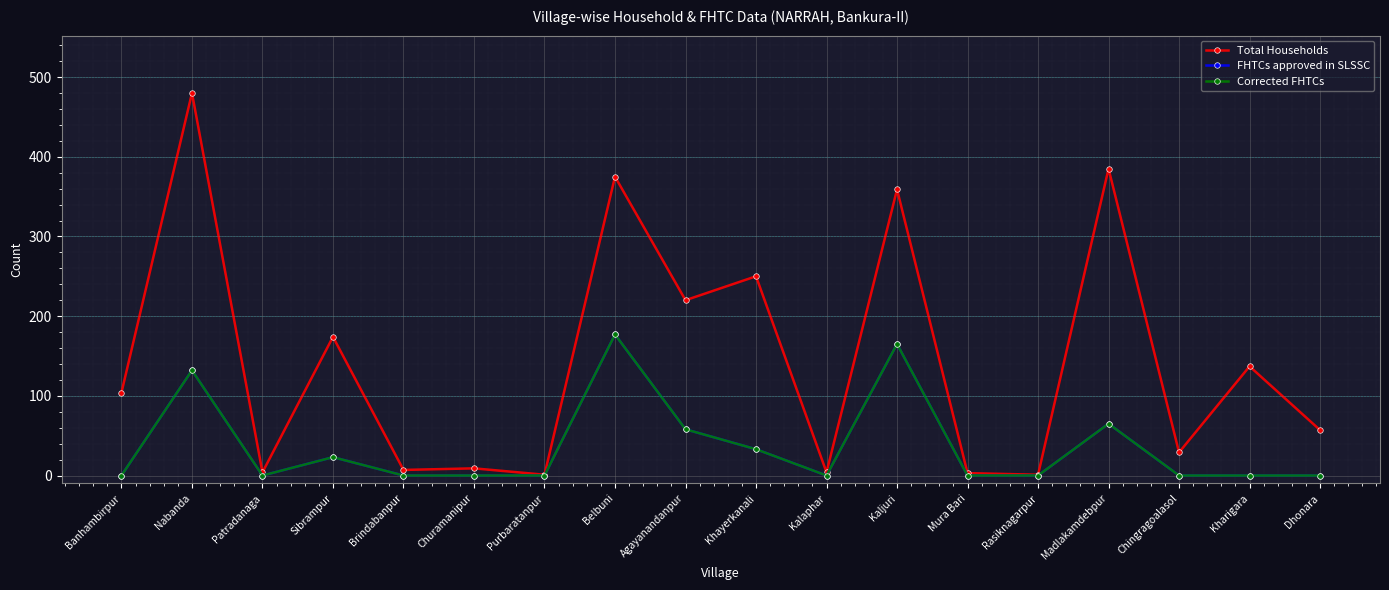

Which category has the highest value in the FHTCs approved in SLSSC series?

Belbuni